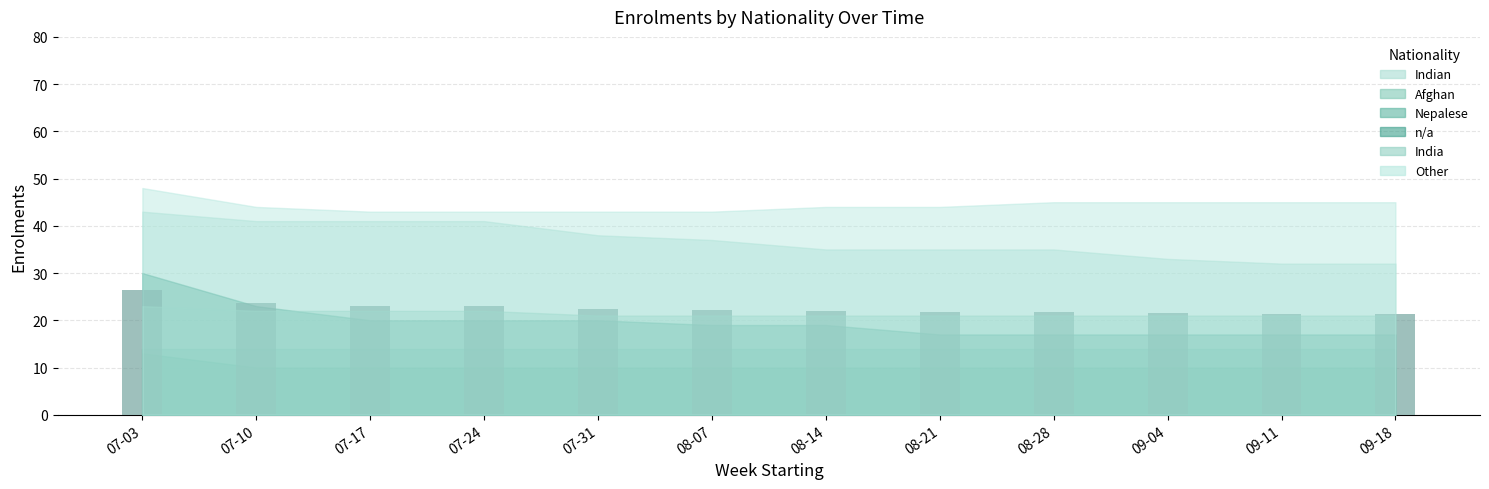

How many data points does each series have?

12